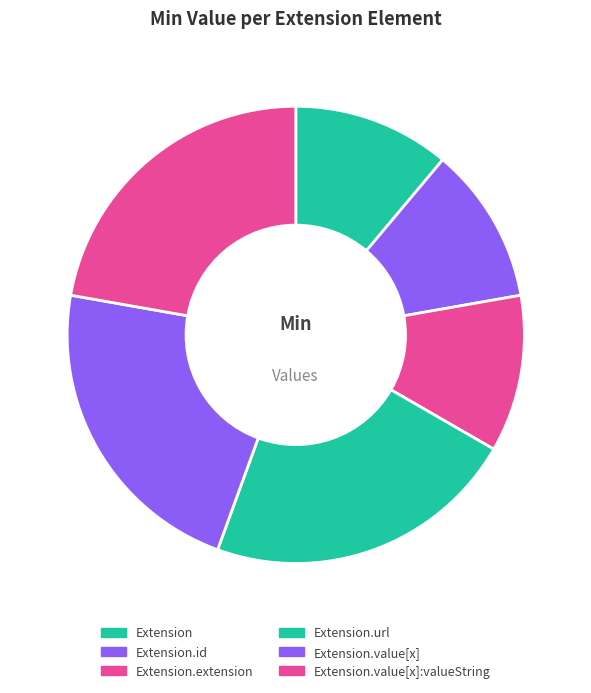

Does Extension.value[x] account for over 50% of the chart?

No